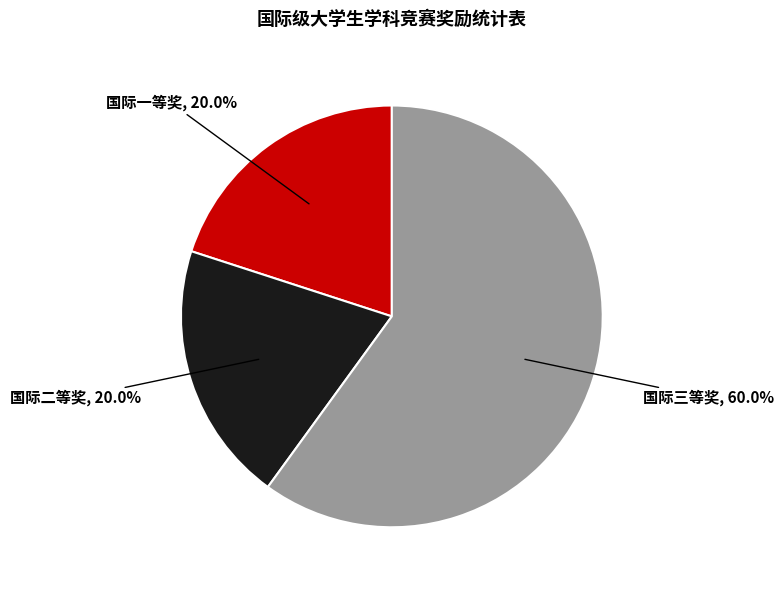

Is there a majority slice in this chart?

Yes